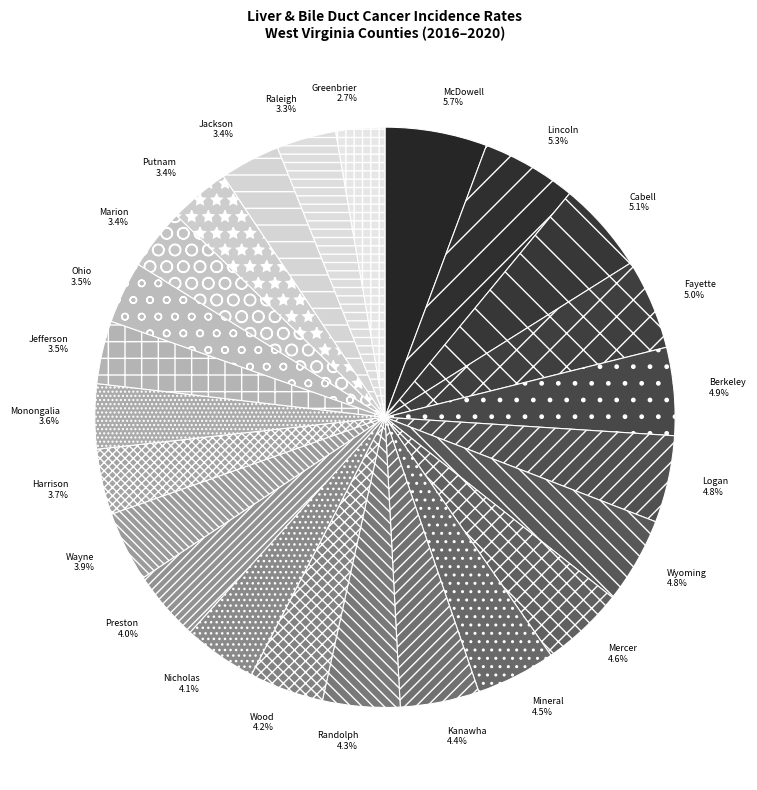

How many segments does this pie chart have?

24